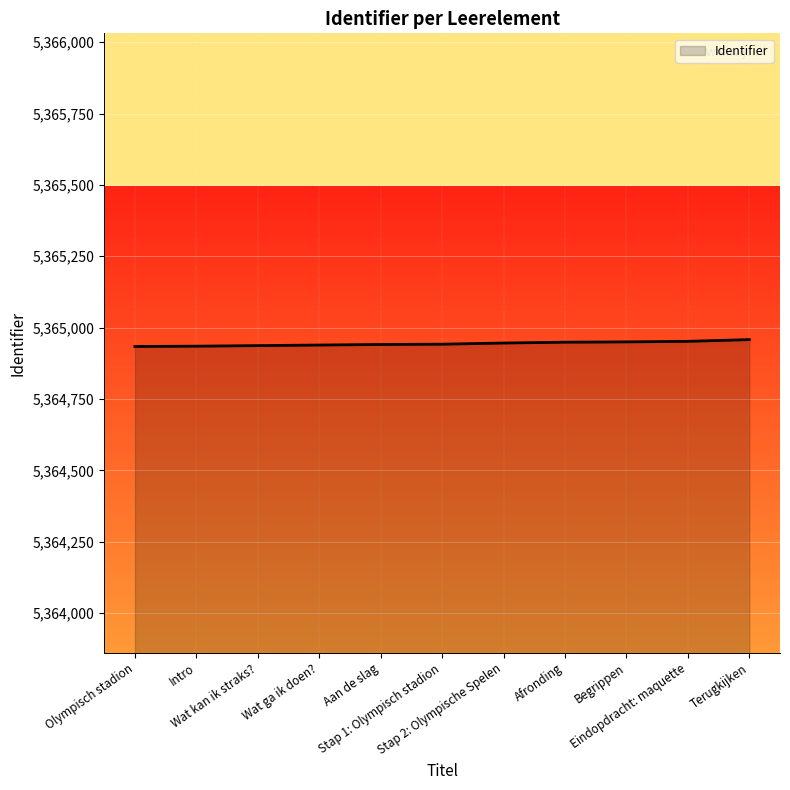

What is the smallest value displayed?

5364934